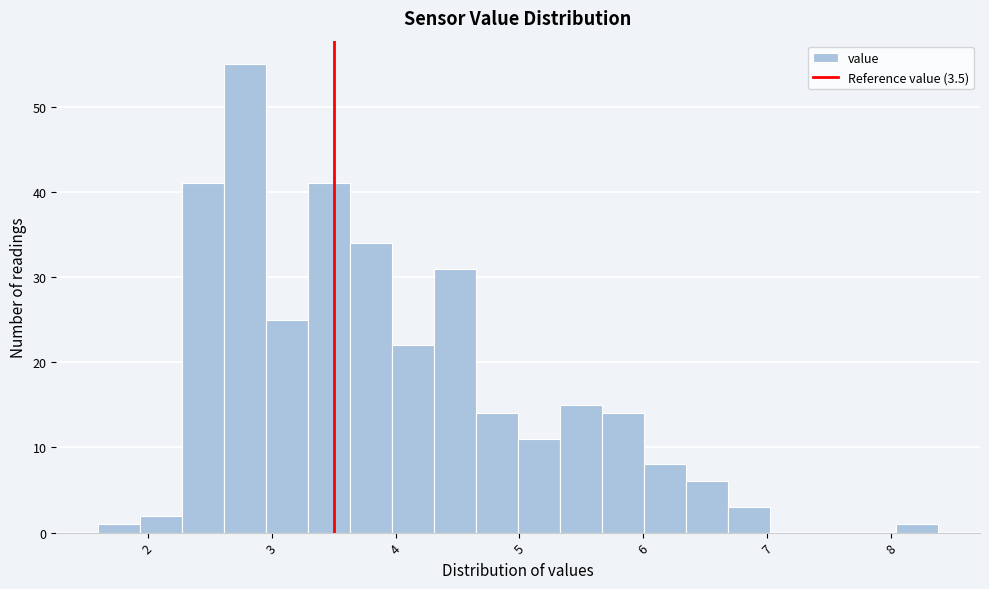

Read against the x-axis, roughly where is the centre of the tallest bar?

2.8